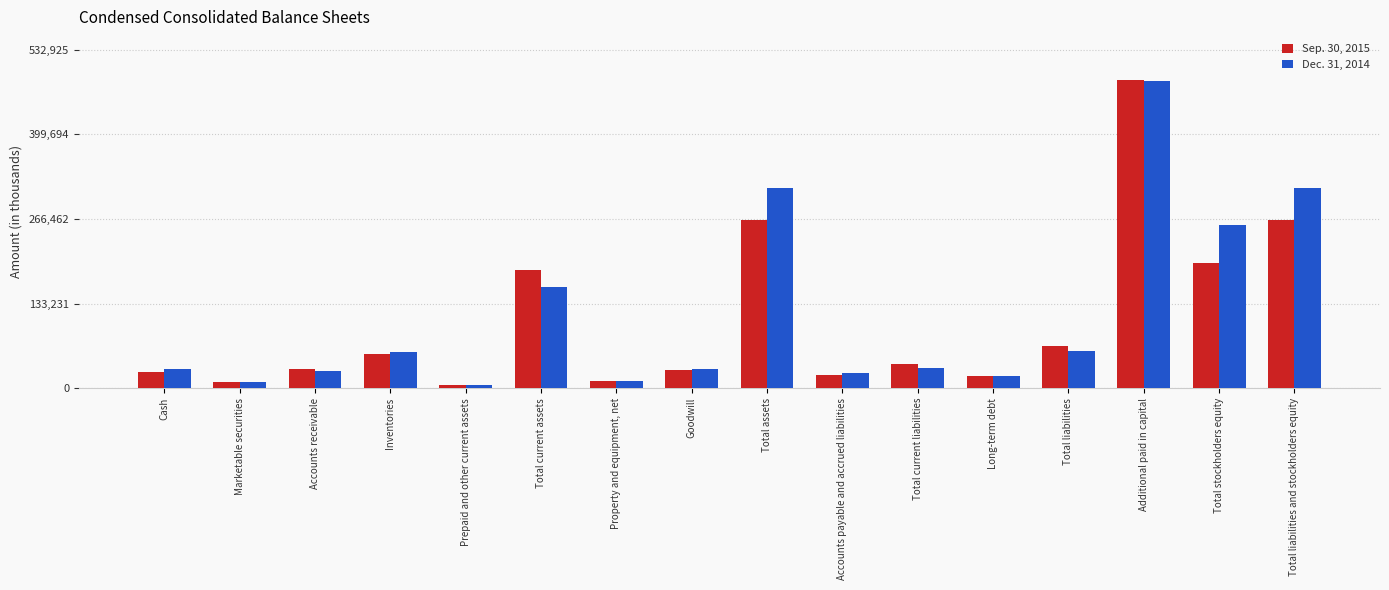

What is the total value across all series at Long-term debt?

38290